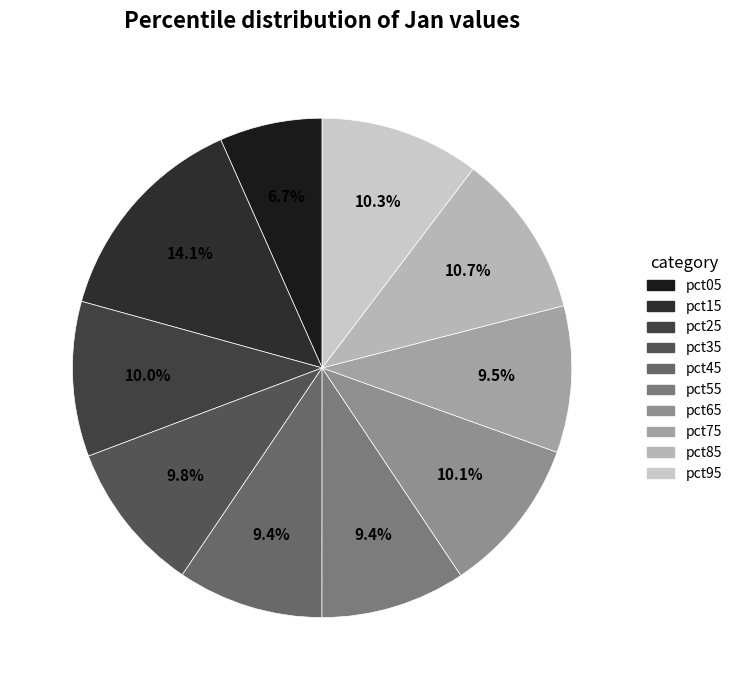

To the nearest percent, what is the combined percentage of pct55 and pct95?

20%